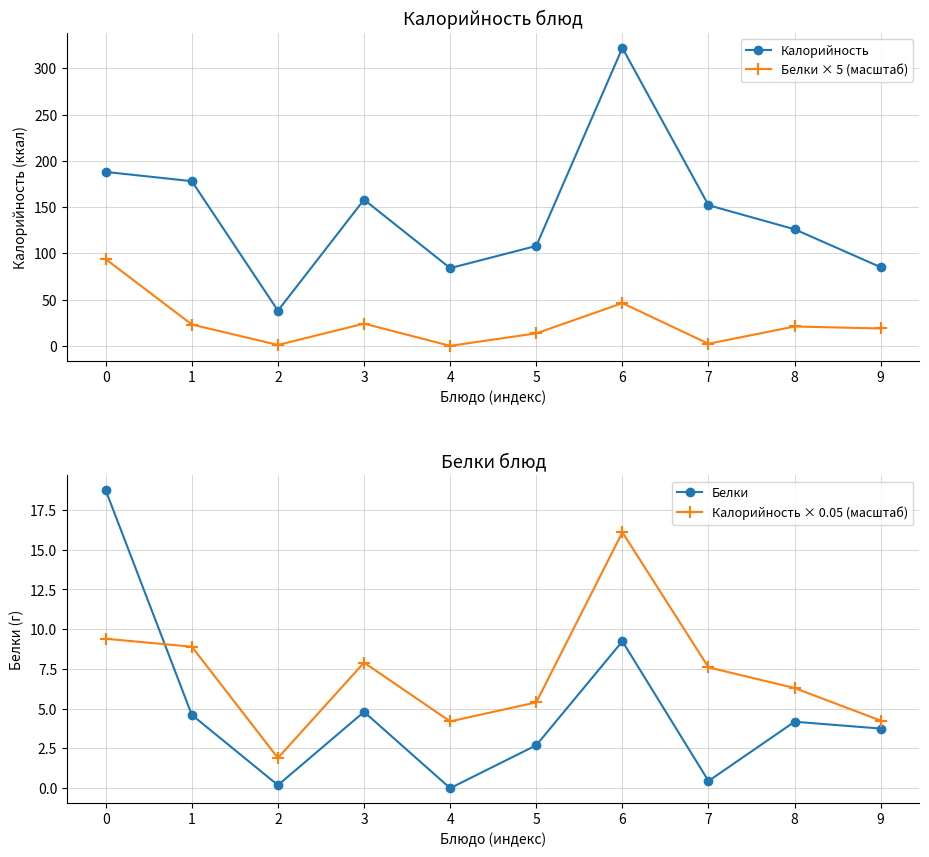

Rank the series by their maximum value, from lowest to highest.

Калорийность × 0.05 (масштаб), Белки, Белки × 5 (масштаб), Калорийность